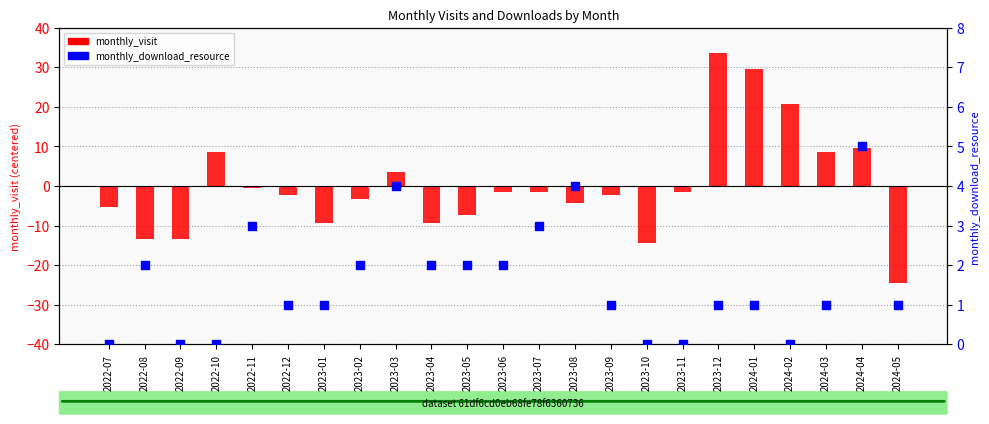

Which series contains the highest Y value?

monthly_visit